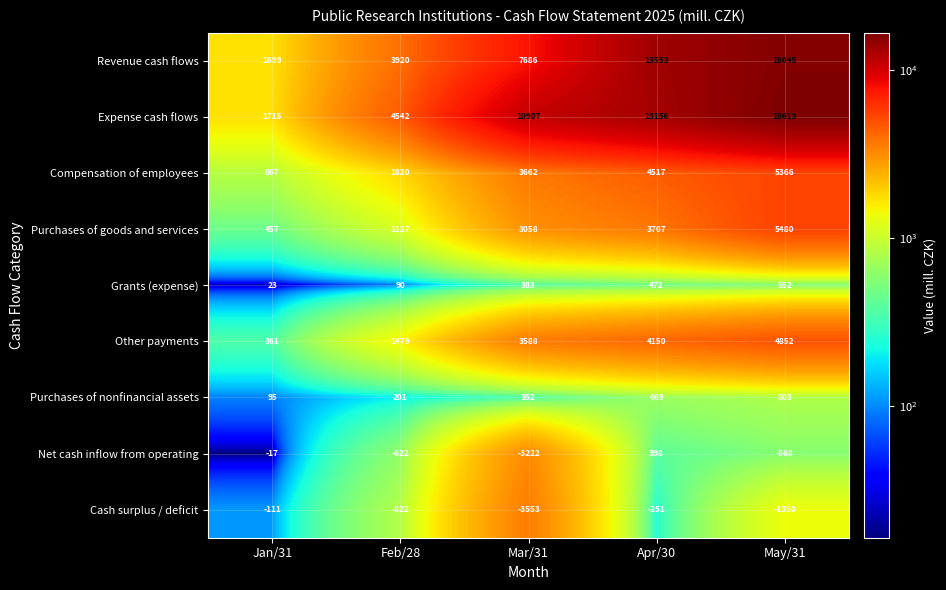

Which series changed the most between Feb/28 and Apr/30?

Revenue cash flows